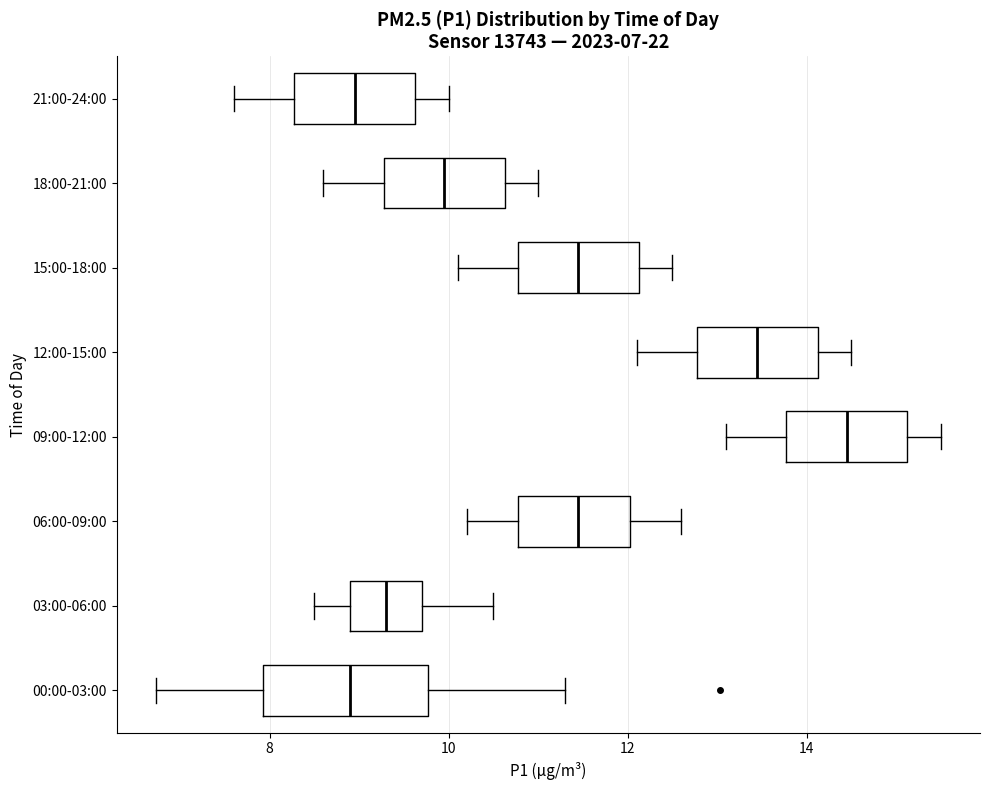

Which box is the widest, from its left edge to its right edge?

00:00-03:00